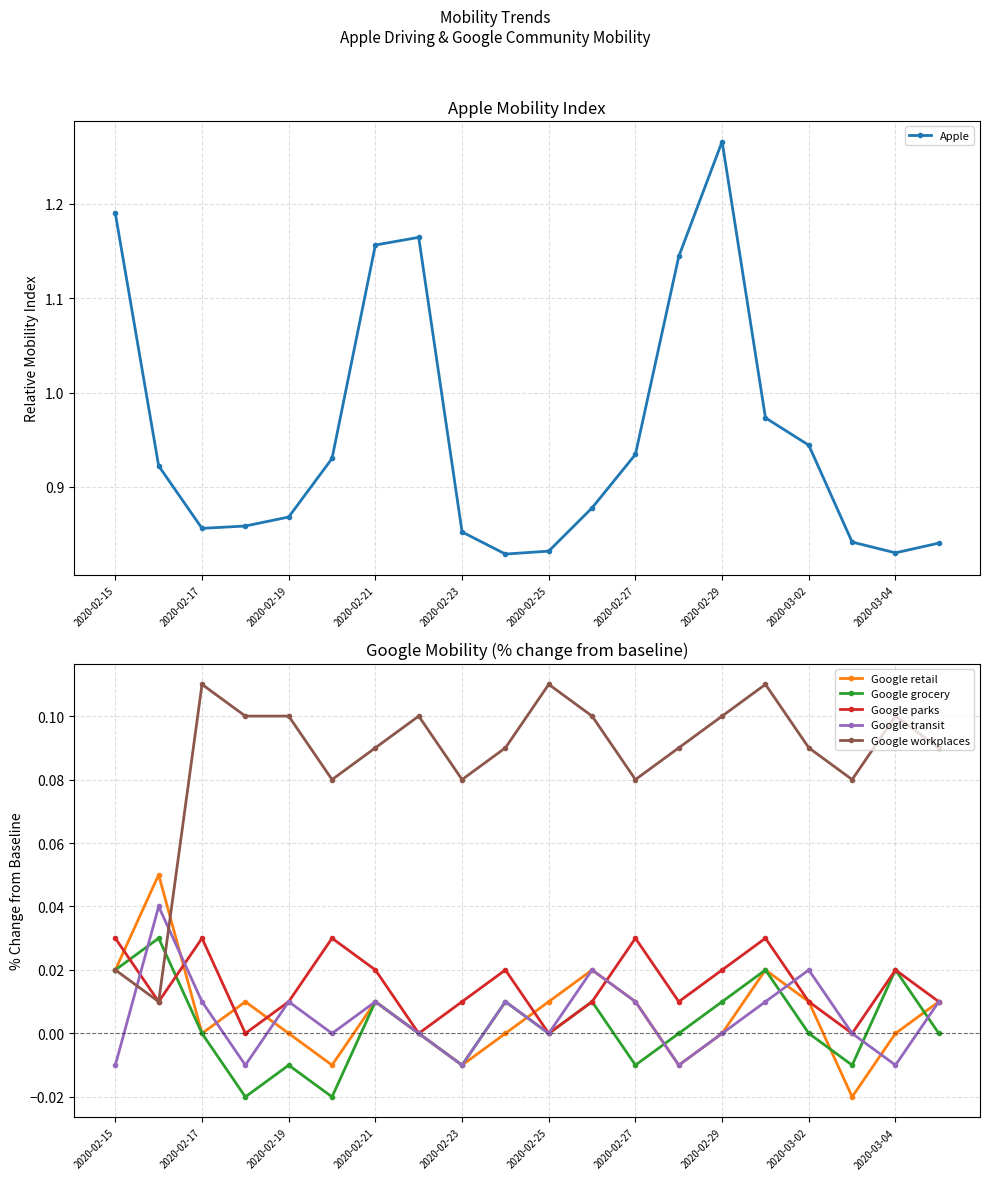

The Apple series shows 0.5 at 2020-03-02. True or false?

False